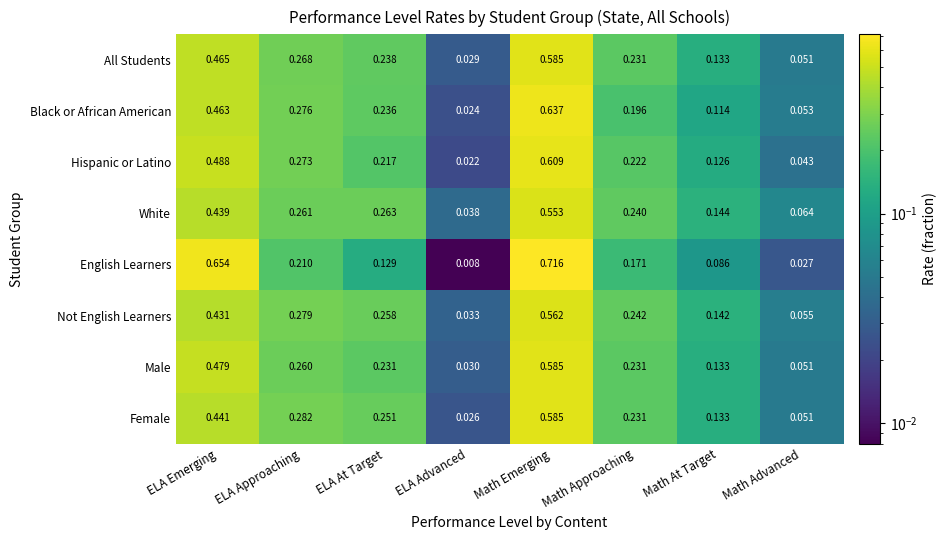

At how many categories does at least one series exceed 0?

8